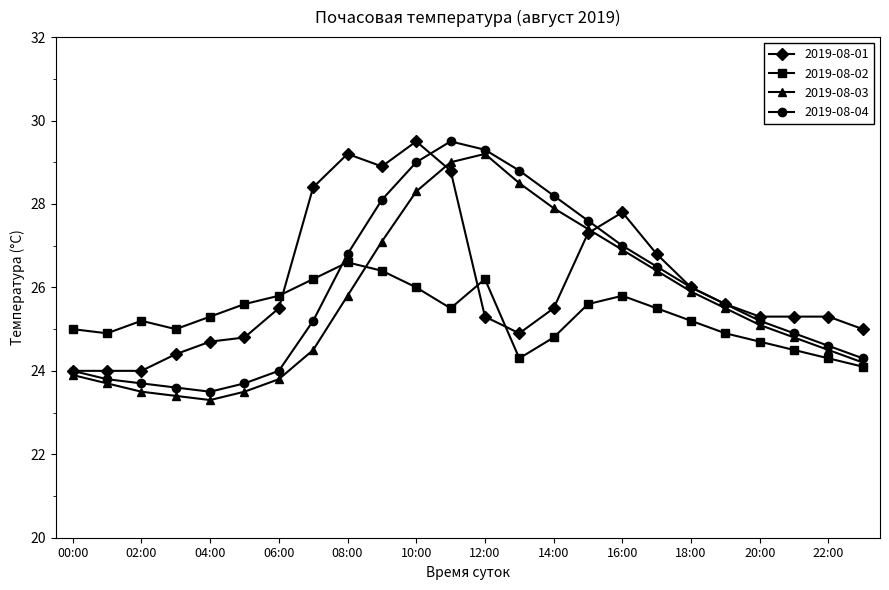

What is the maximum value shown in the chart?

29.5